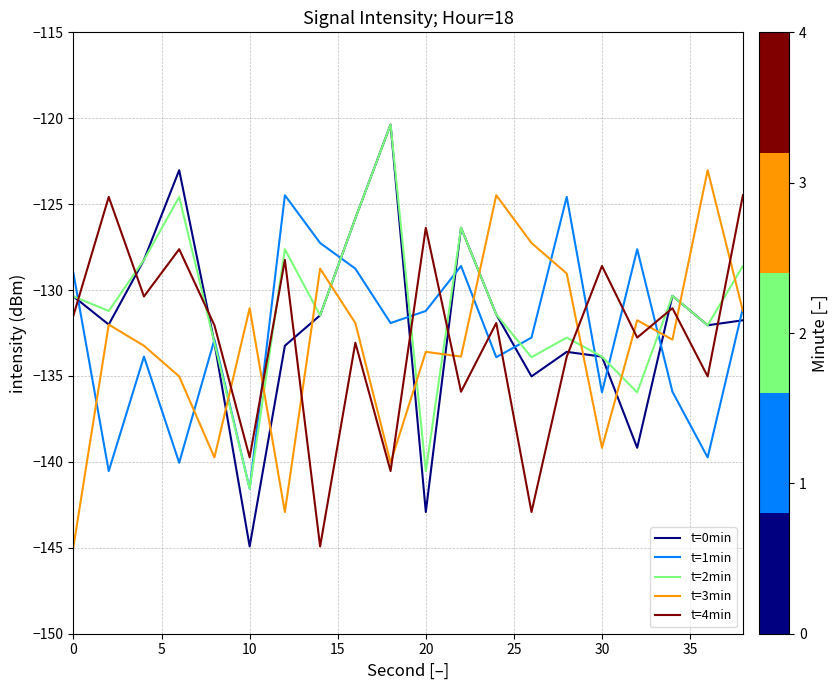

Which series has the largest total across all categories?

t=2min